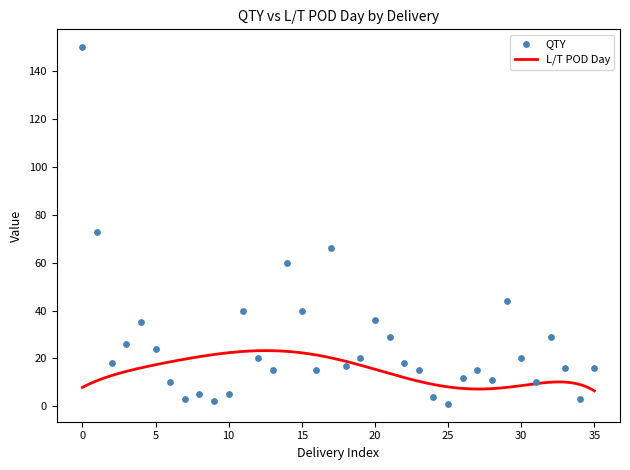

What is the maximum value for L/T POD Day?

23.3